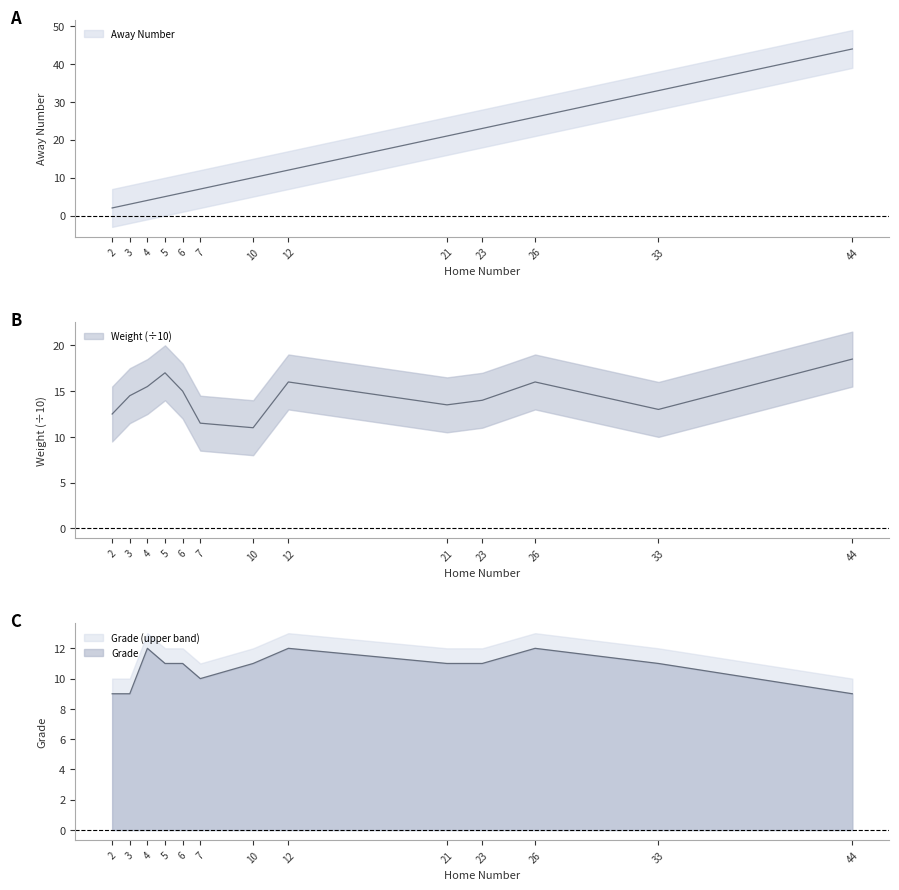

Is it true that Away Number equals 3.0 at 3?

True